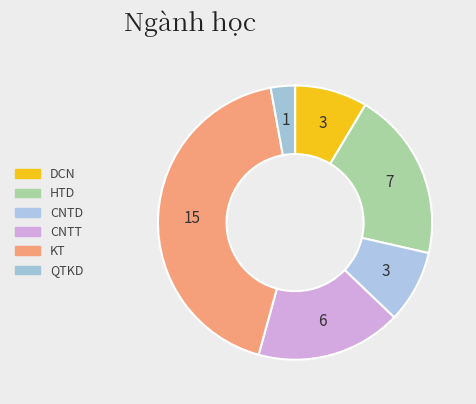

To the nearest percent, what percentage of the pie is CNTT?

17%